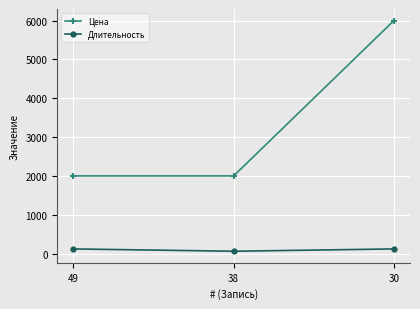

Rank the series at 38 from lowest to highest value.

Длительность, Цена